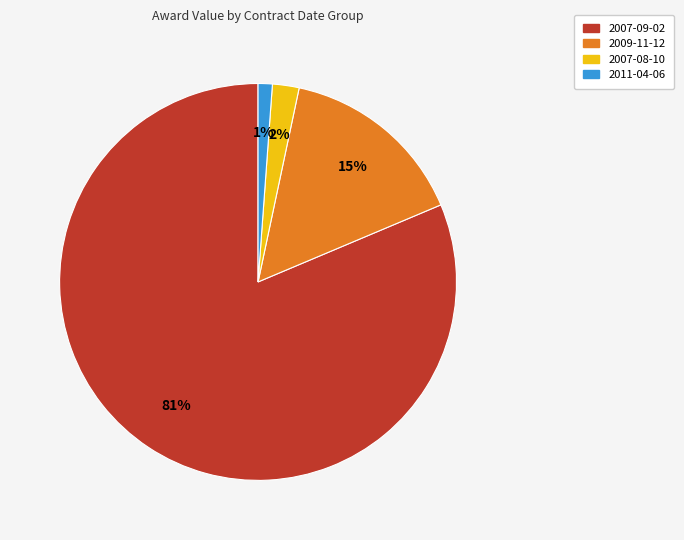

Does any single category account for the majority?

Yes